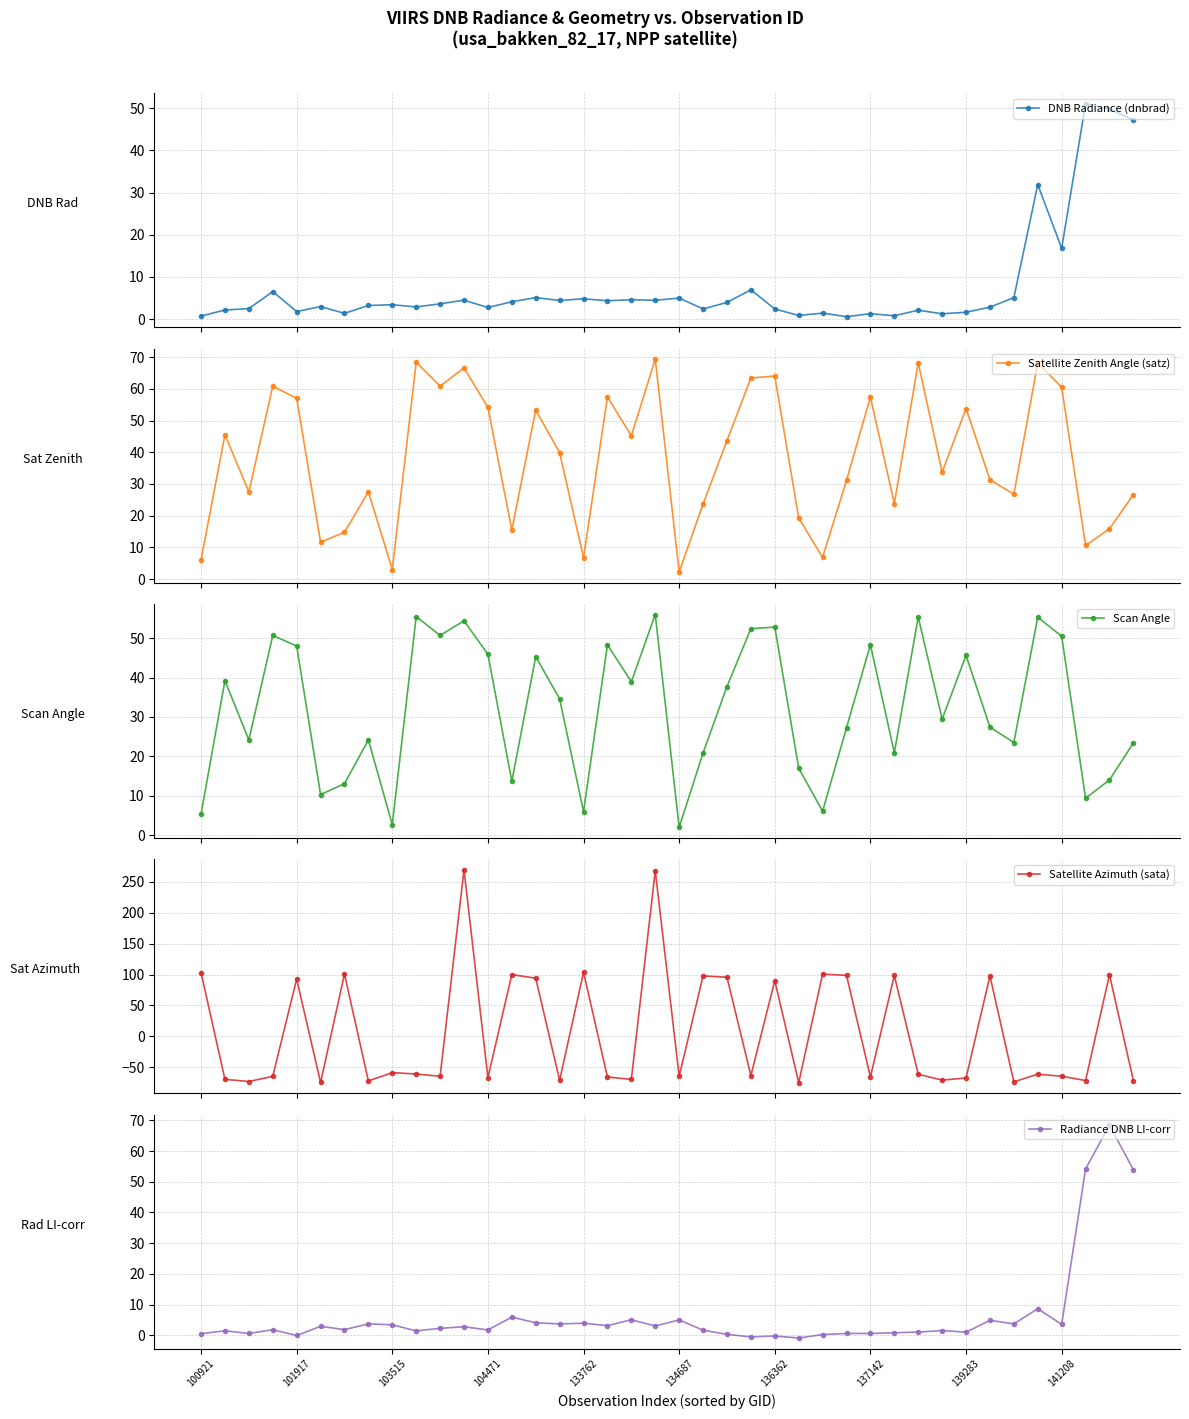

What is the value of the Satellite Zenith Angle (satz) point at the 24th from the left?

63.5